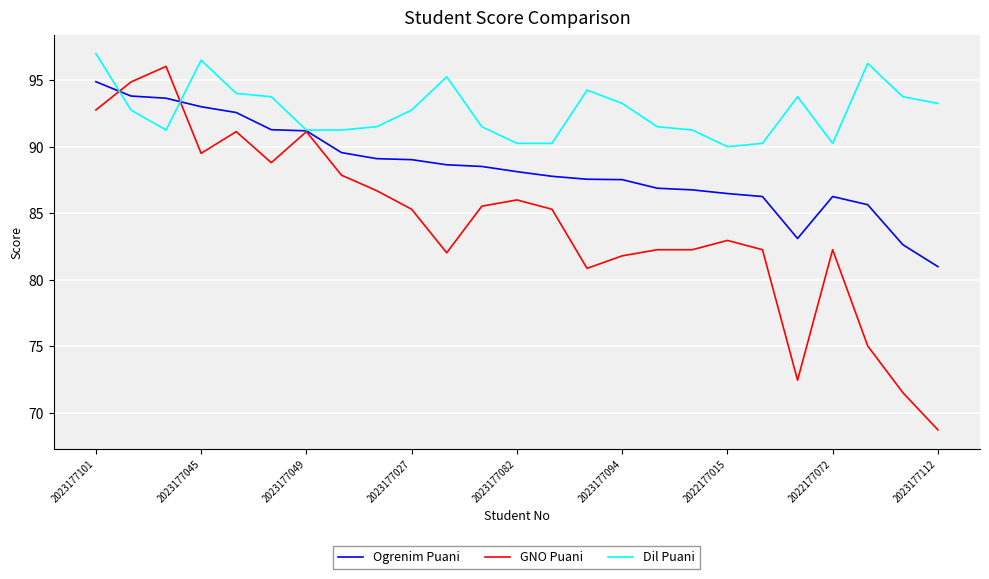

What is the average value of the GNO Puani series?

84.2